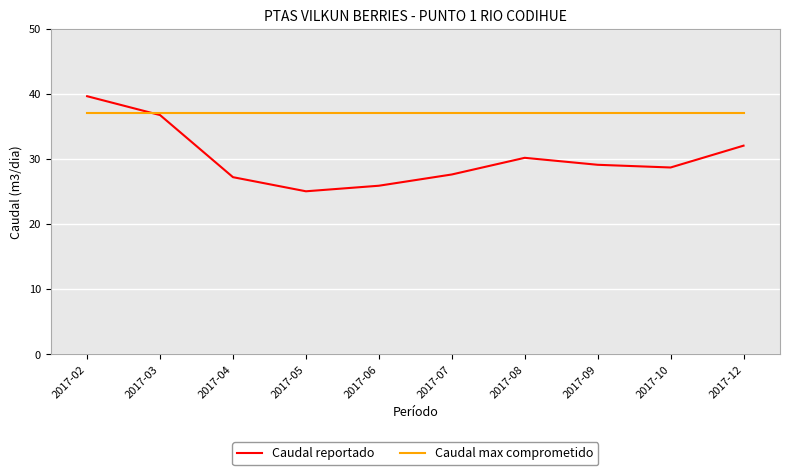

Reading left to right, extract all data points from this chart.

Caudal reportado: 39.7	36.8	27.3	25.1	25.9	27.7	30.2	29.2	28.8	32.1
Caudal max comprometido: 37.2	37.2	37.2	37.2	37.2	37.2	37.2	37.2	37.2	37.2